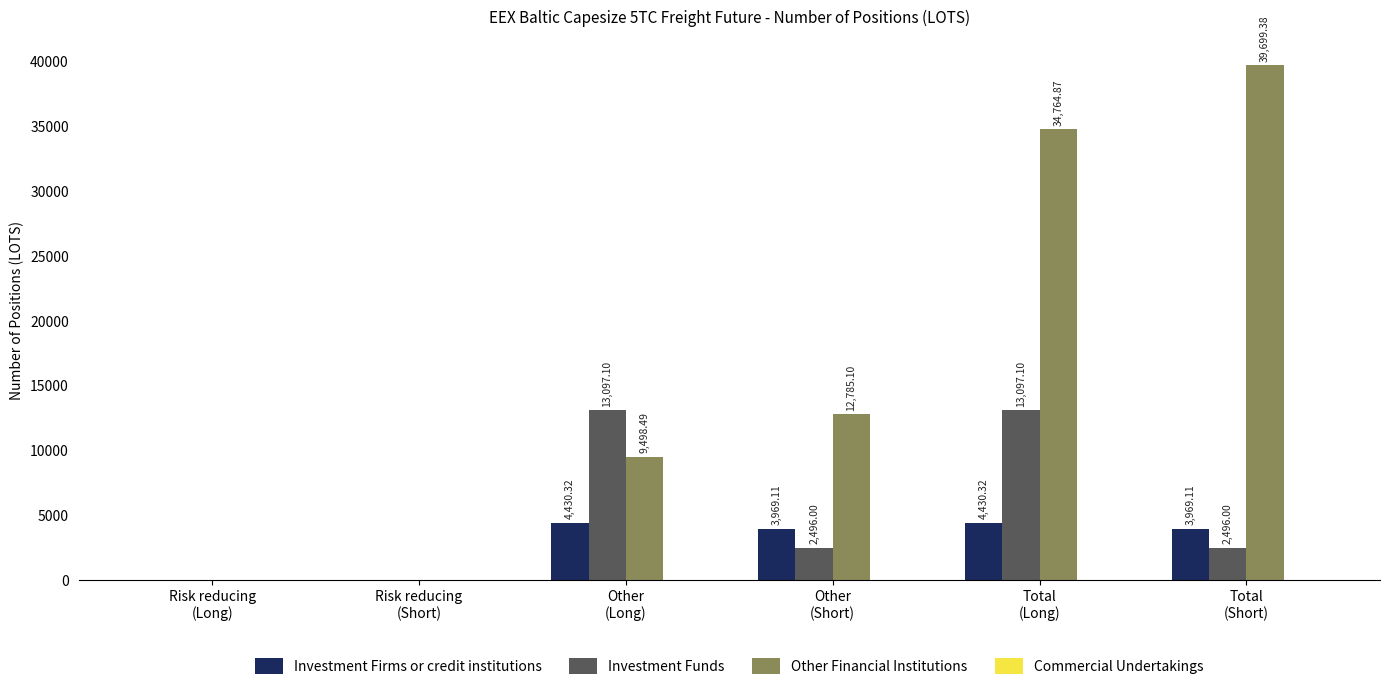

What is the sum of all Investment Funds values?

31186.2